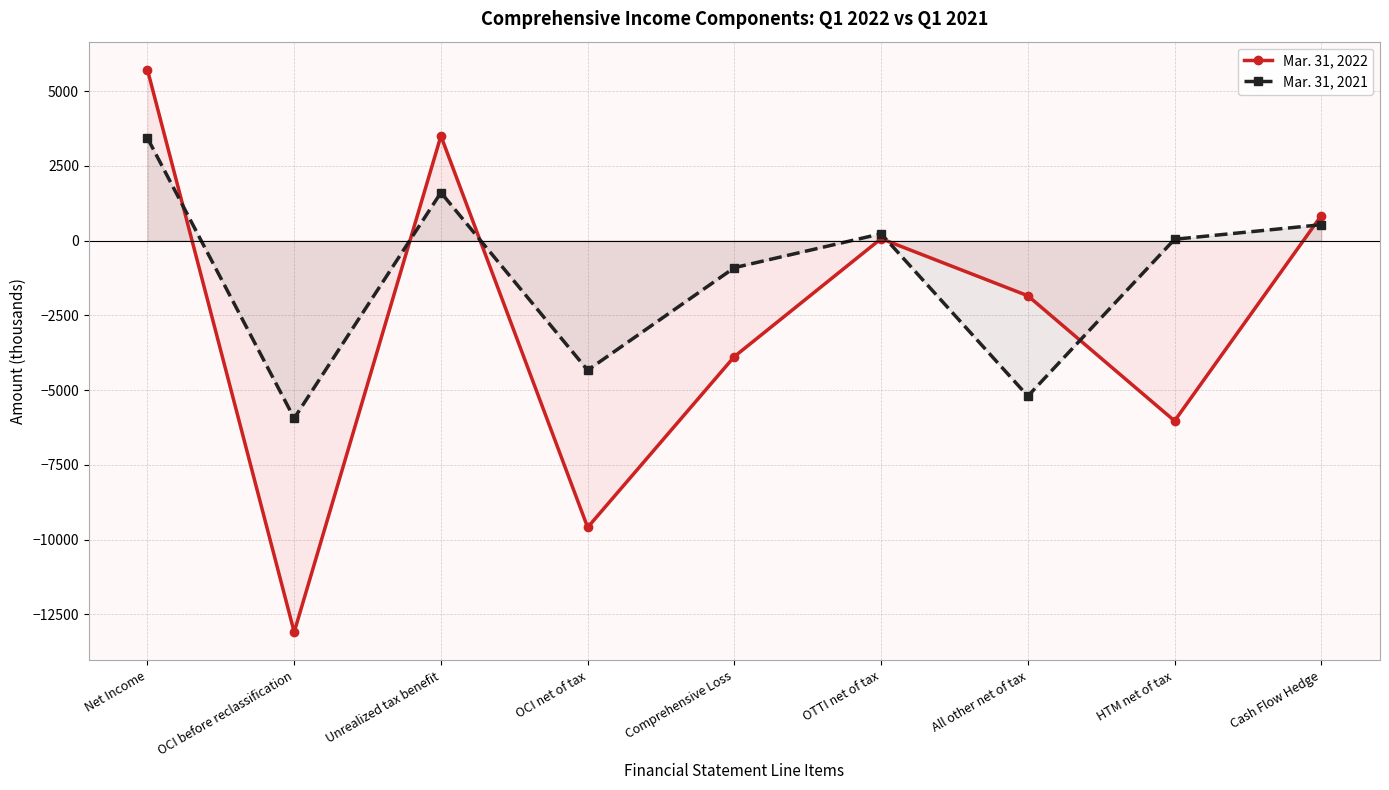

Reading right to left, transcribe all the data shown in this chart.

Mar. 31, 2022: 839	-6031	-1845	66	-3878	-9593	3503	-13096	5715
Mar. 31, 2021: 532	45	-5202	229	-905	-4335	1608	-5943	3430